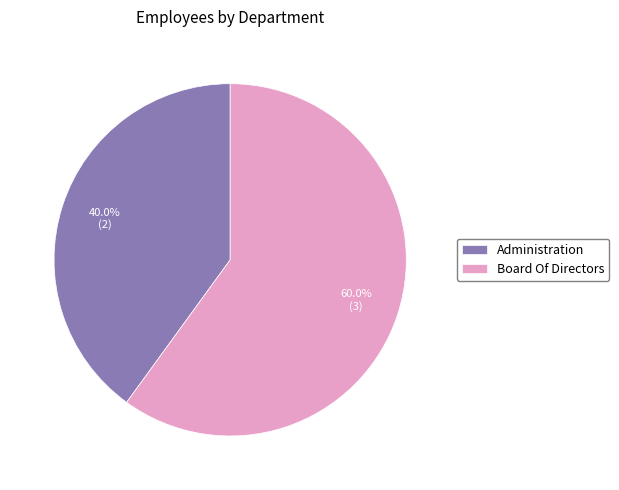

What portion of the pie excludes Board Of Directors?

40.0%